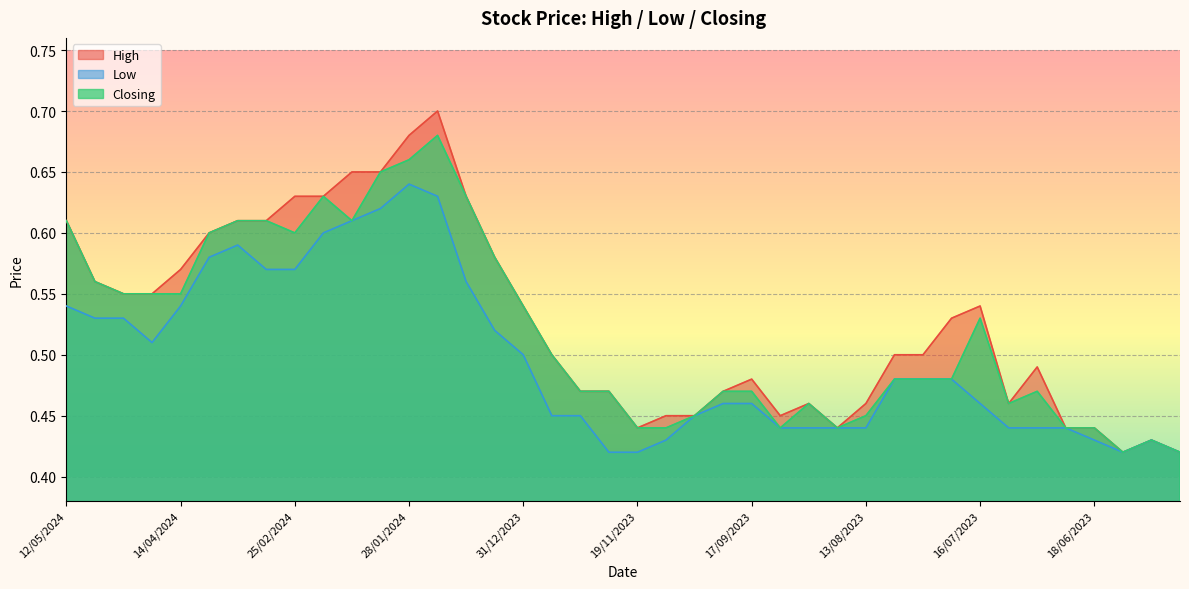

Which series has the largest total across all categories?

High